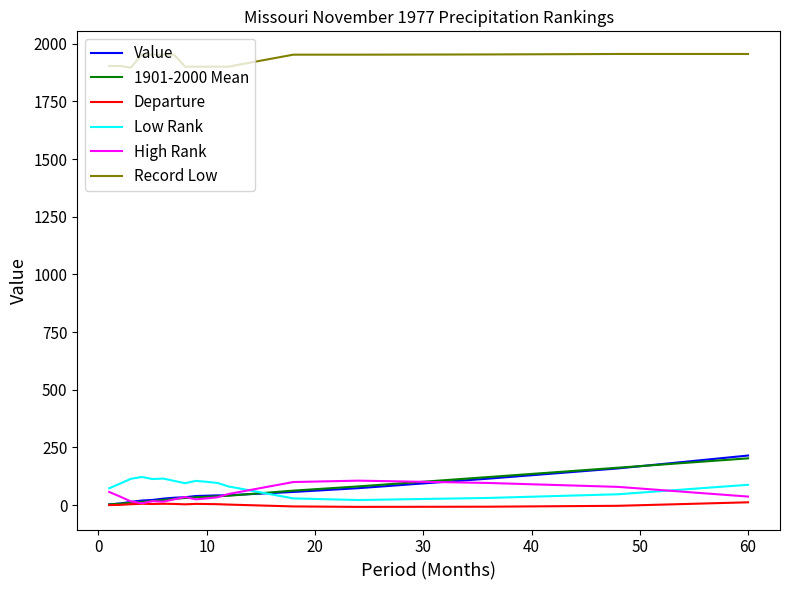

What is the highest value of the 1901-2000 Mean series?

202.8